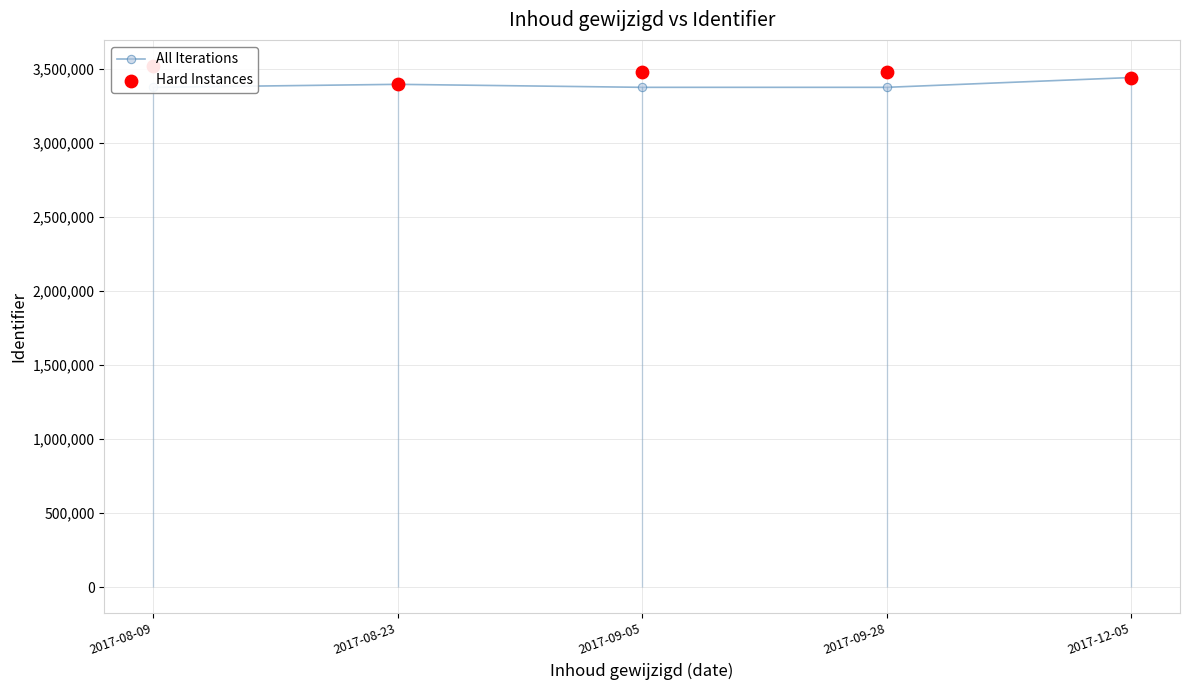

At which category is the sum across all series the highest?

2017-08-09